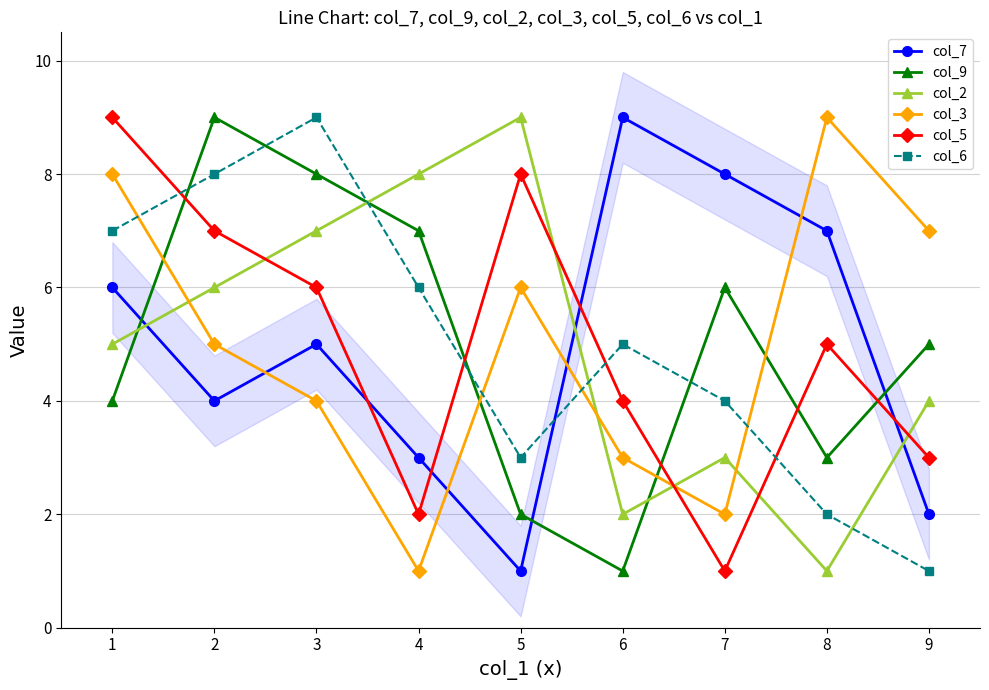

At which label does col_9 reach its peak?

2